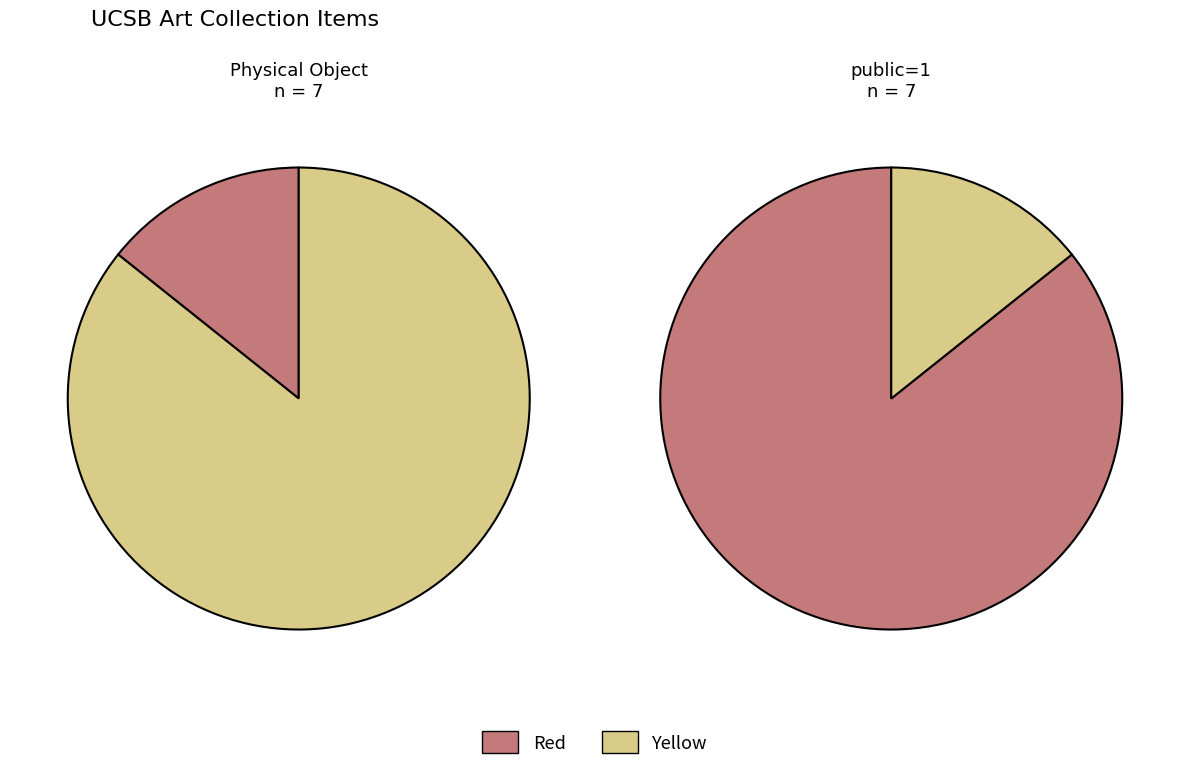

Do 3 and 2 together represent more than half of the pie?

No